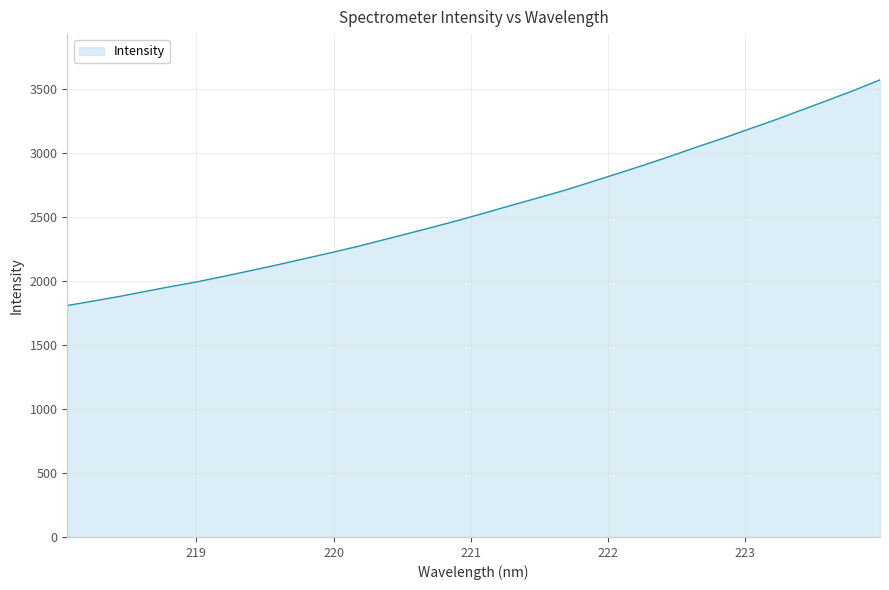

What is the maximum value shown in the chart?

3568.0